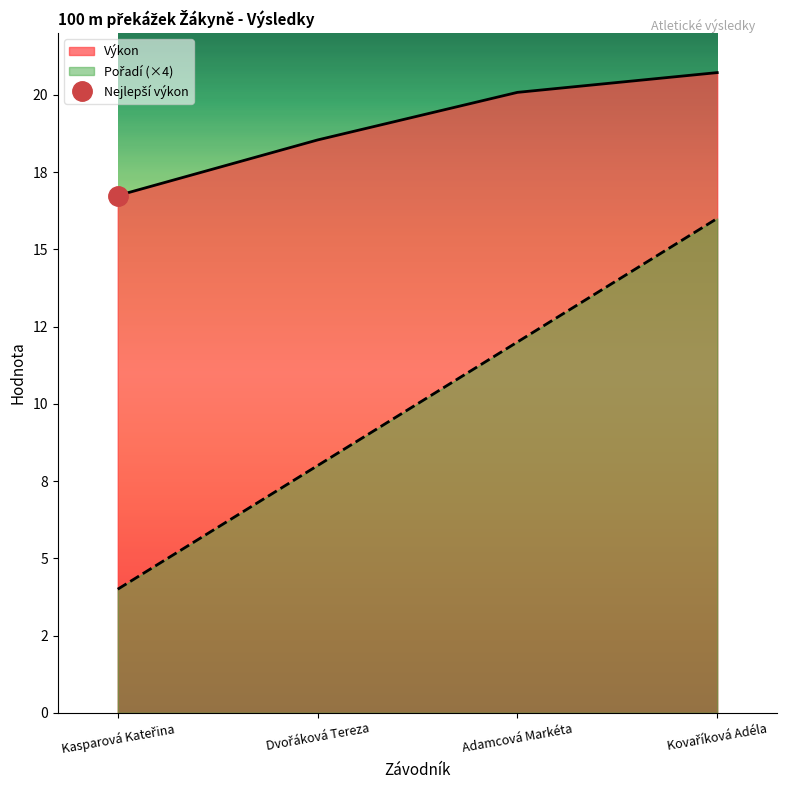

List the series in order of their peak value, highest first.

Výkon, Pořadí